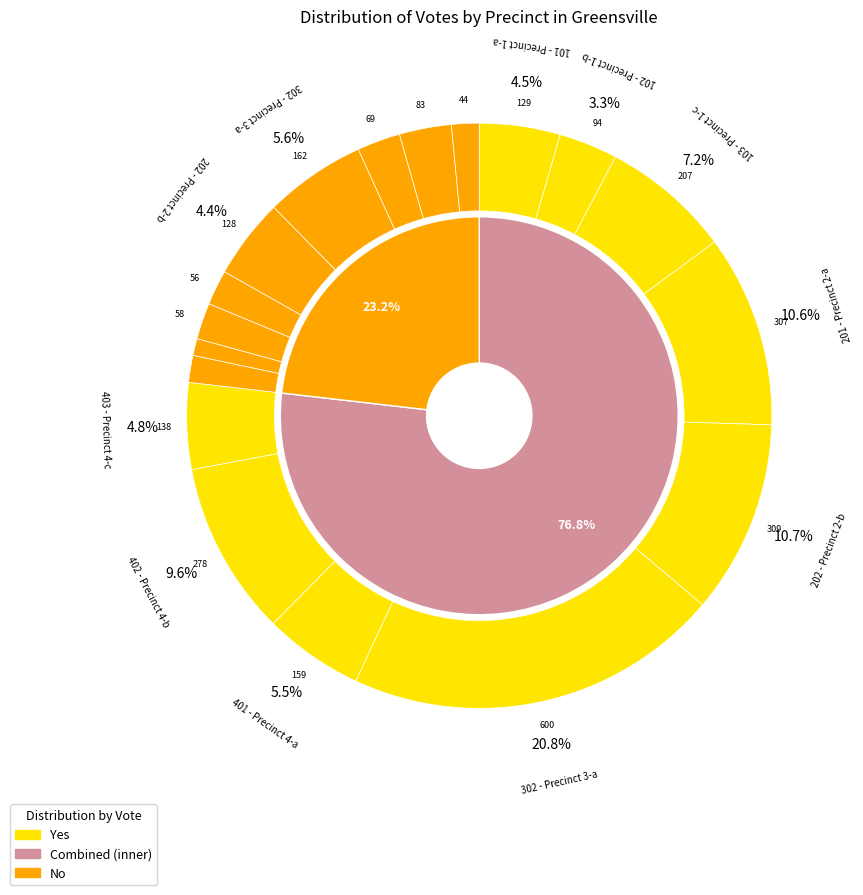

Is there a majority slice in this chart?

No